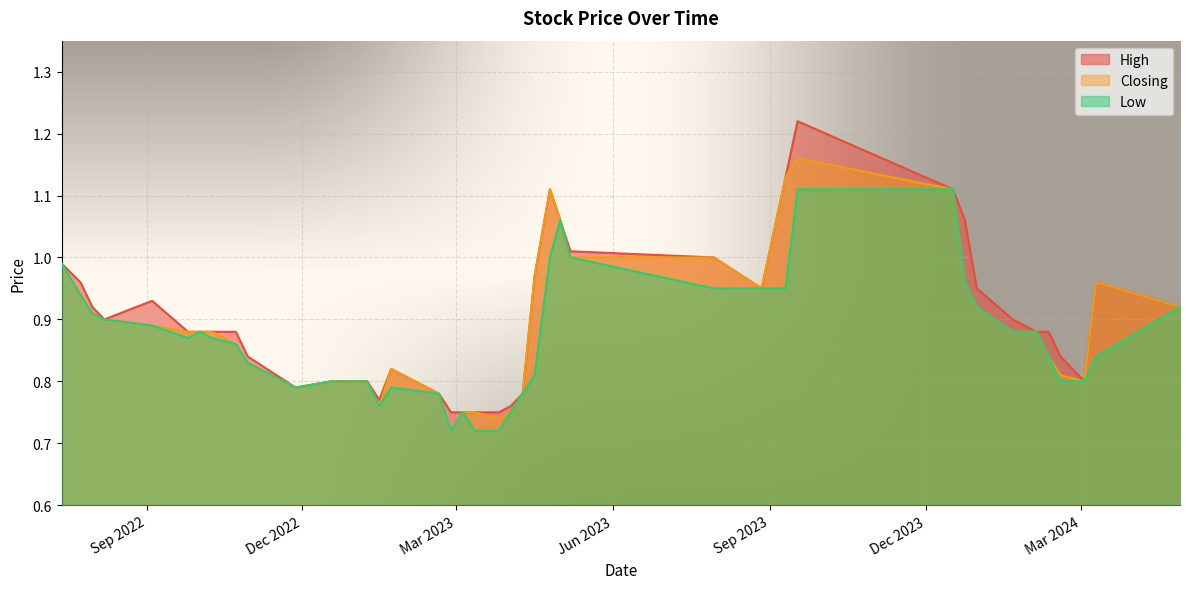

True or false: Closing has more than 1 points higher than both neighbors.

True